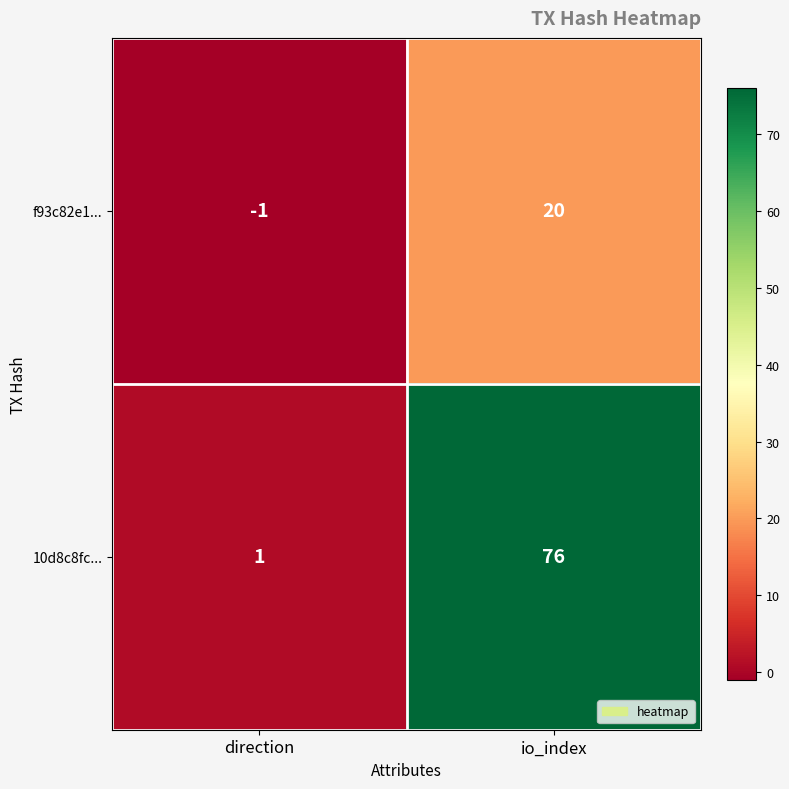

The value of f93c82e1... at direction is 0. True or false?

False